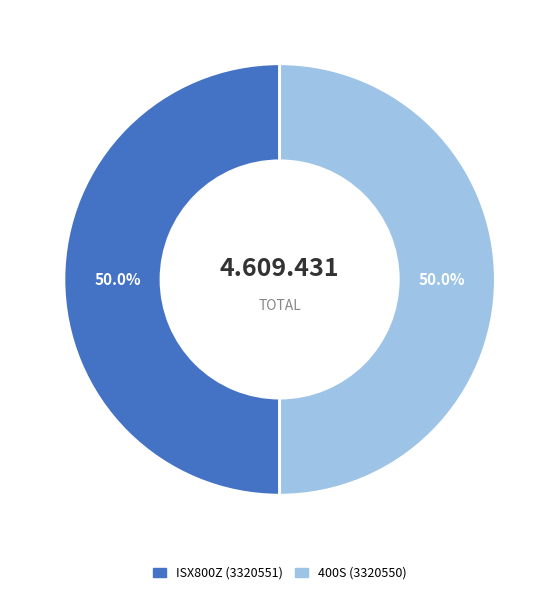

How many segments does this pie chart have?

2